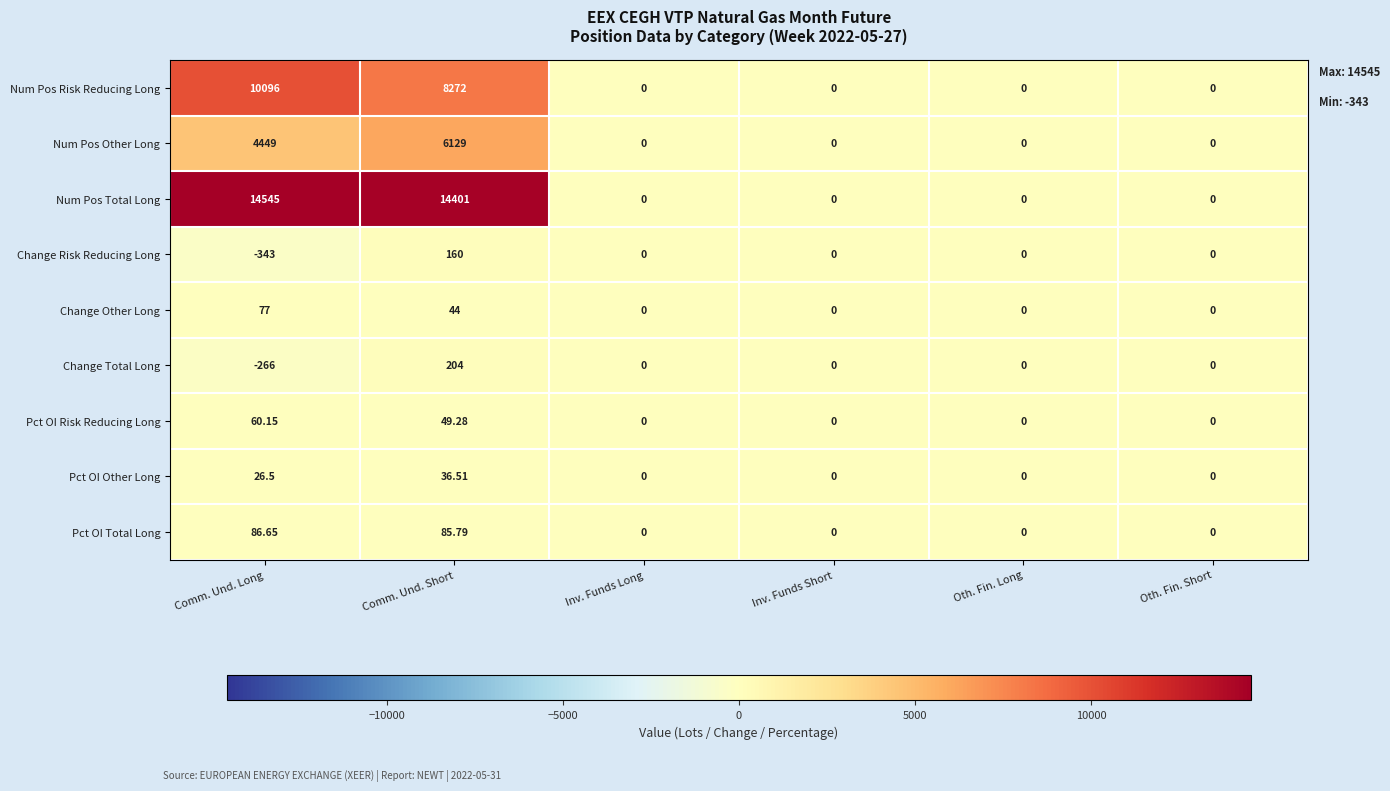

Rank the series by their maximum value, from lowest to highest.

Pct OI Other Long, Pct OI Risk Reducing Long, Change Other Long, Pct OI Total Long, Change Risk Reducing Long, Change Total Long, Num Pos Other Long, Num Pos Risk Reducing Long, Num Pos Total Long